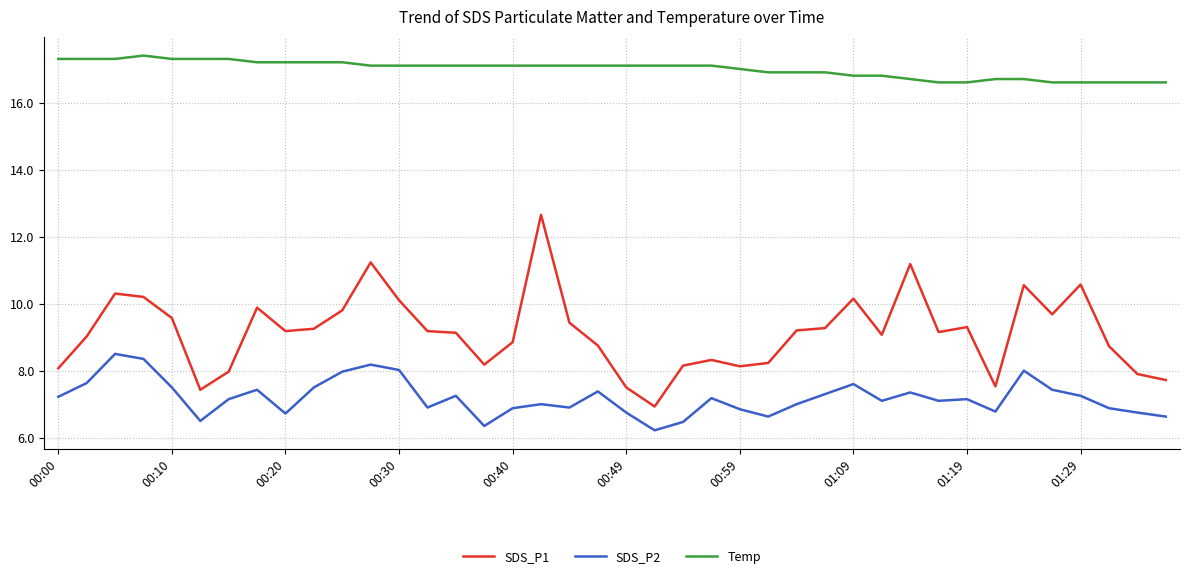

What is the sum of all Temp values?

679.9